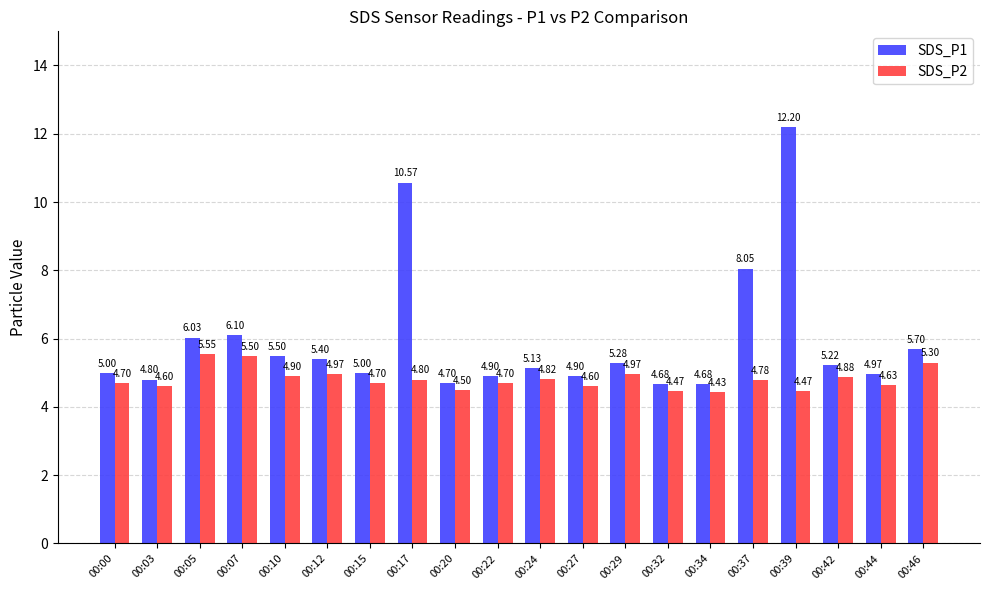

What is the lowest value of the SDS_P1 series?

4.7